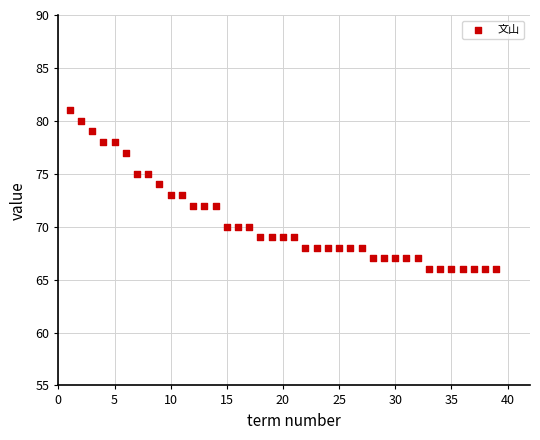

What is the range of Y values (max minus min)?

15